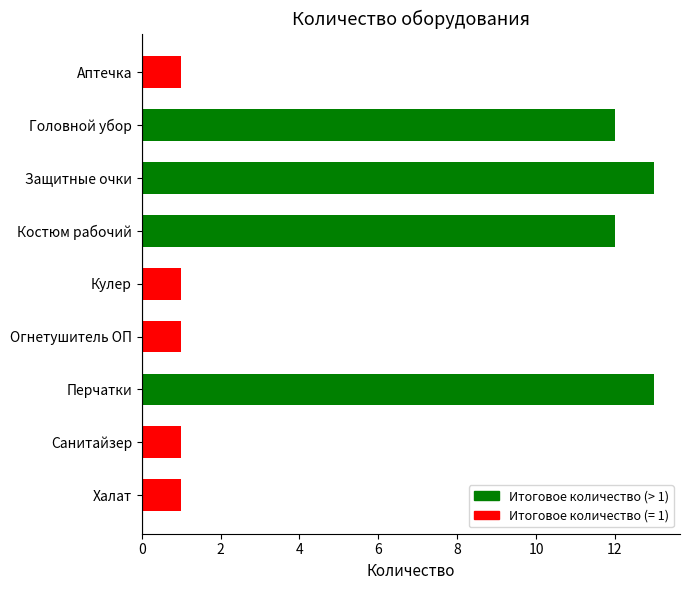

Reading top to bottom, extract all data points from this chart.

Аптечка=1	Головной убор=12	Защитные очки=13	Костюм рабочий=12	Кулер=1	Огнетушитель ОП=1	Перчатки=13	Санитайзер=1	Халат=1